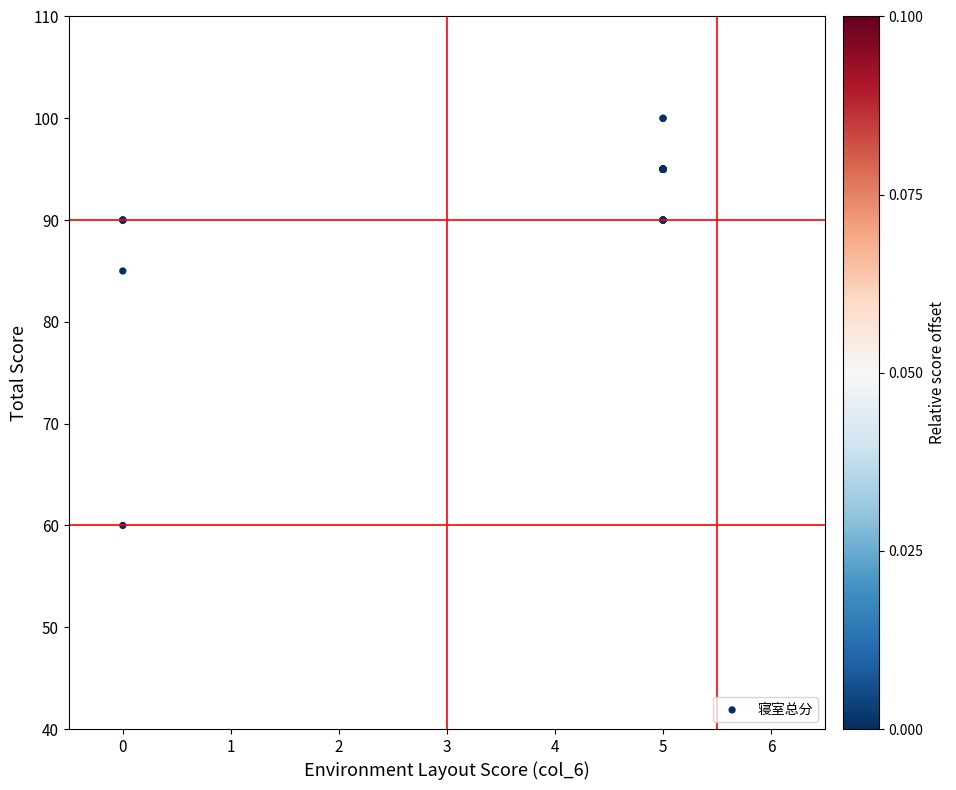

What Y value in the scatter plot is closest to 80?

85